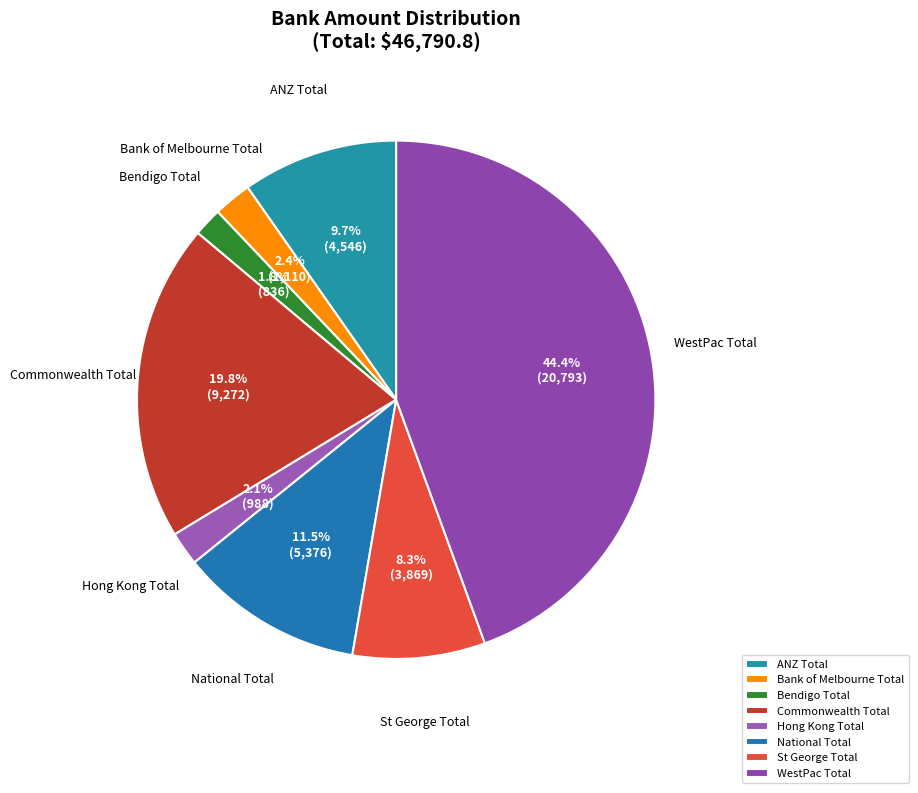

Count the number of slices in the pie.

8